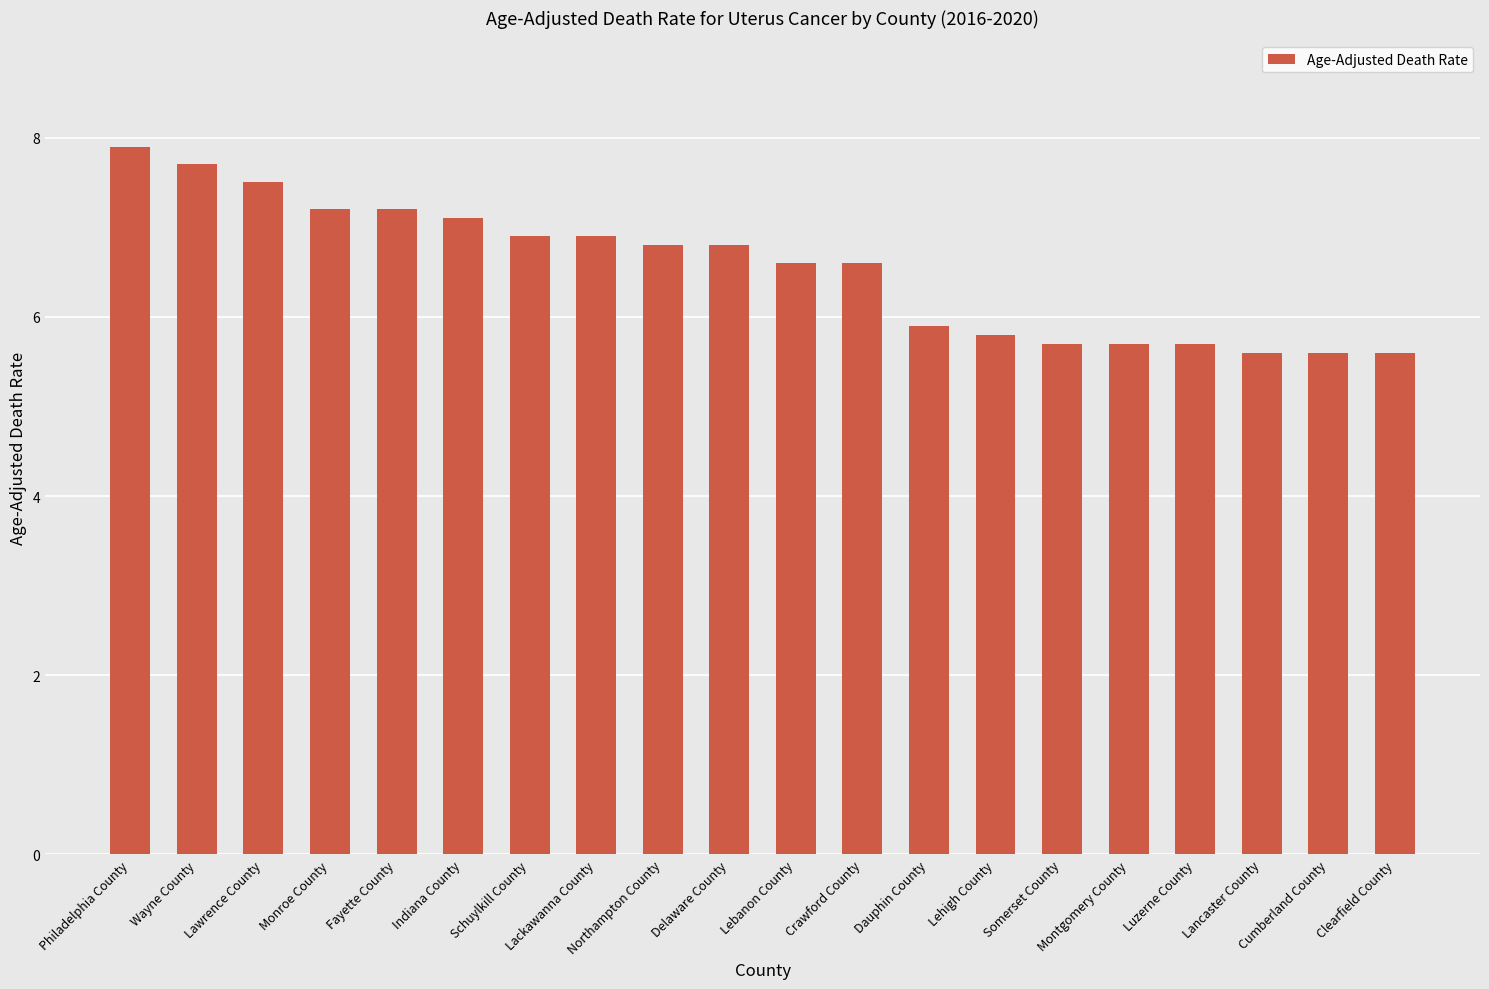

Between Lancaster County and Dauphin County, which is larger?

Dauphin County